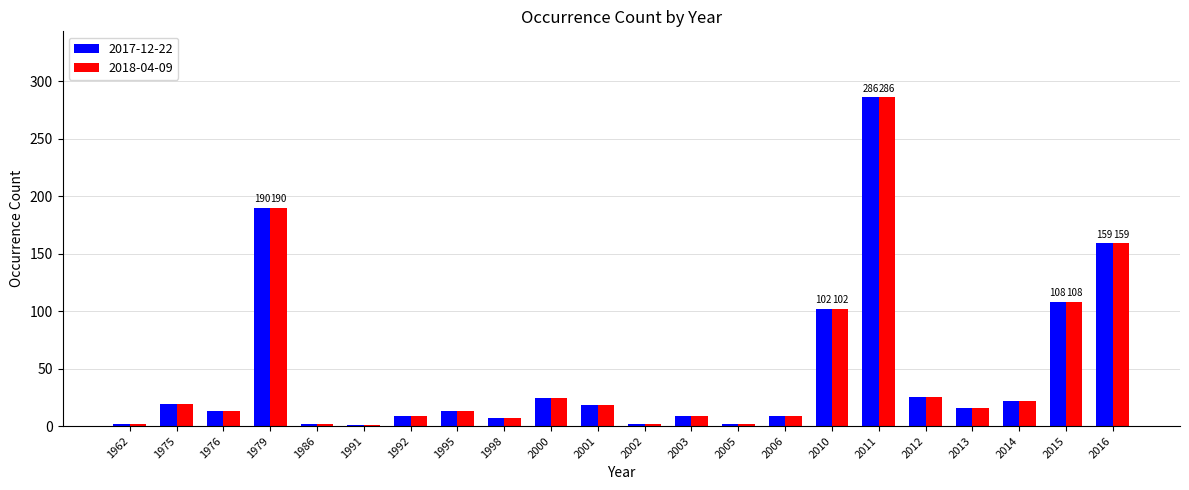

How many groups of bars are there?

22